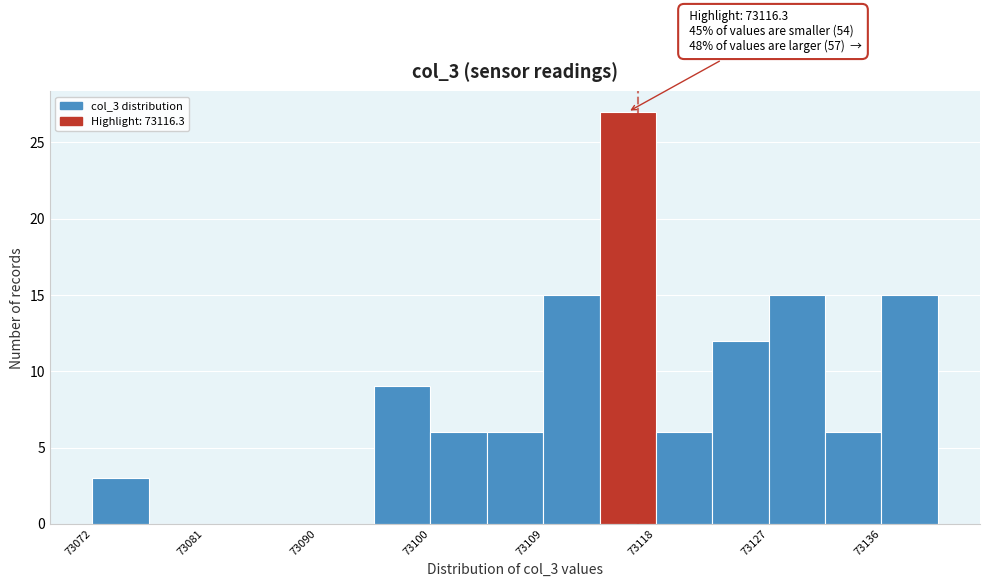

Which range on the x-axis has the tallest bar?

73113 to 73118